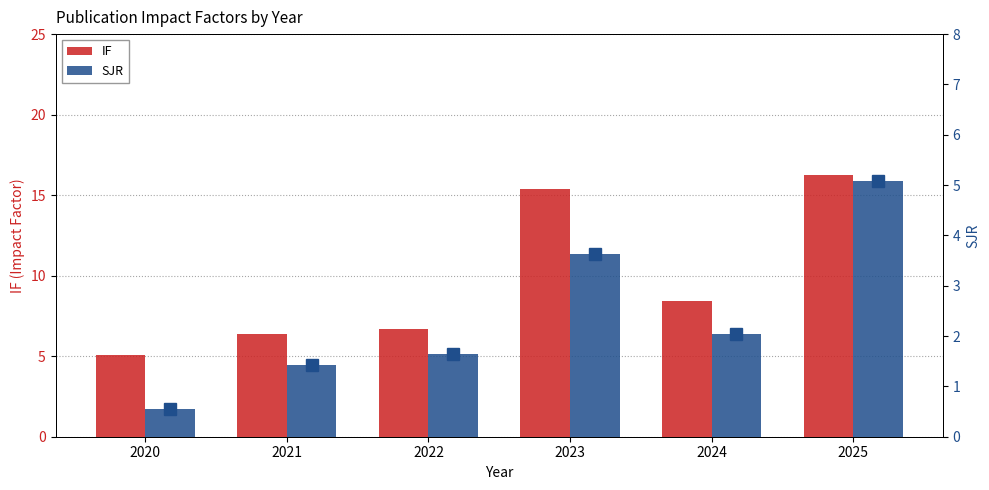

What is the difference between the maximum and minimum values in the SJR marker series?

4.5